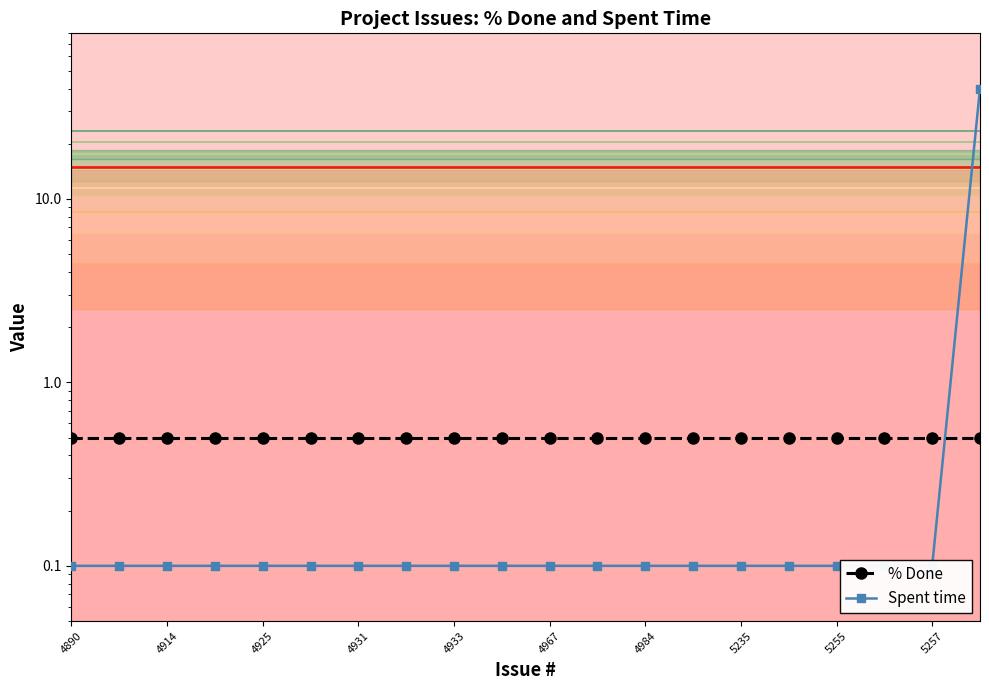

What are all the series names shown in the legend?

% Done, Spent time